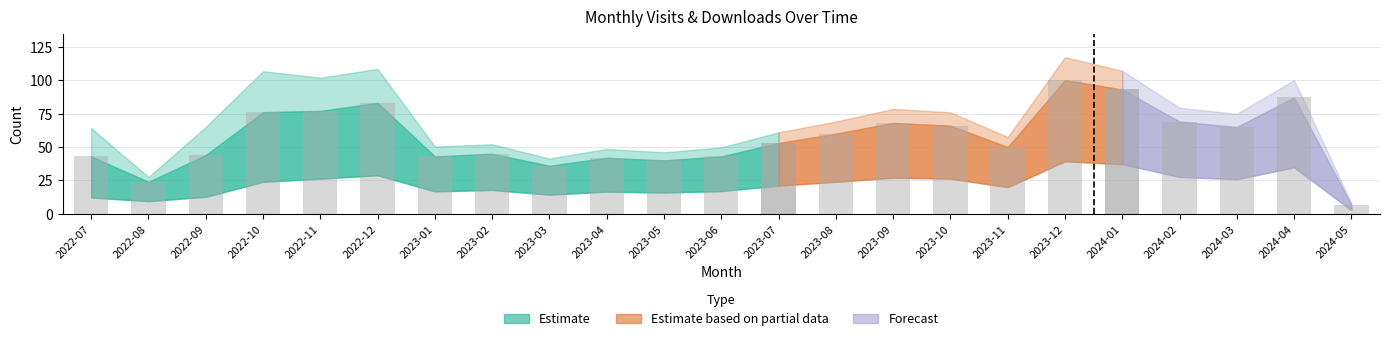

True or false: monthly_download_resource has a value of 24 at 2023-07.

False